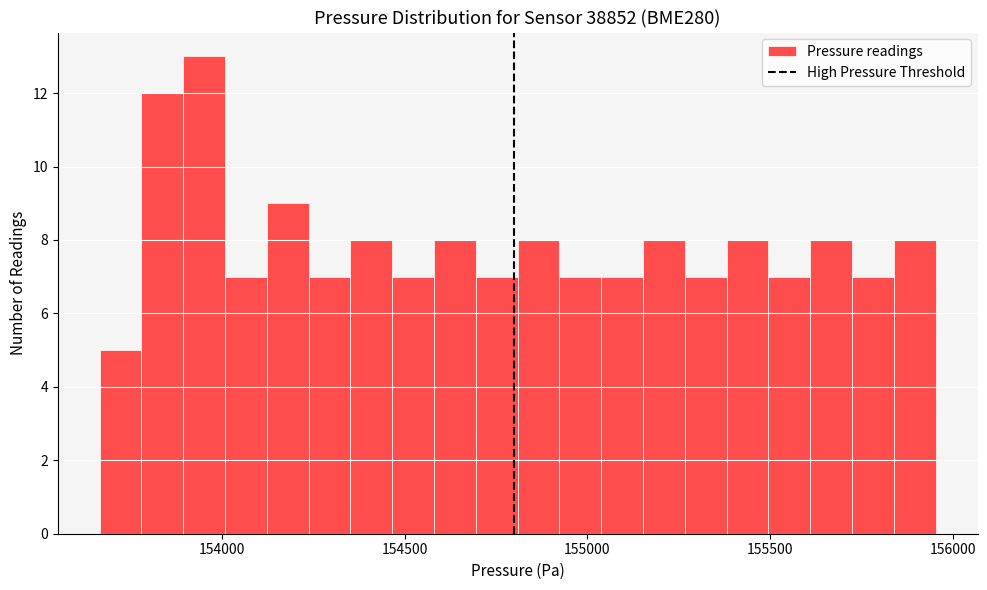

Around what value on the x-axis is the tallest bar? Give the approximate position of its centre, as read against the axis.

153950